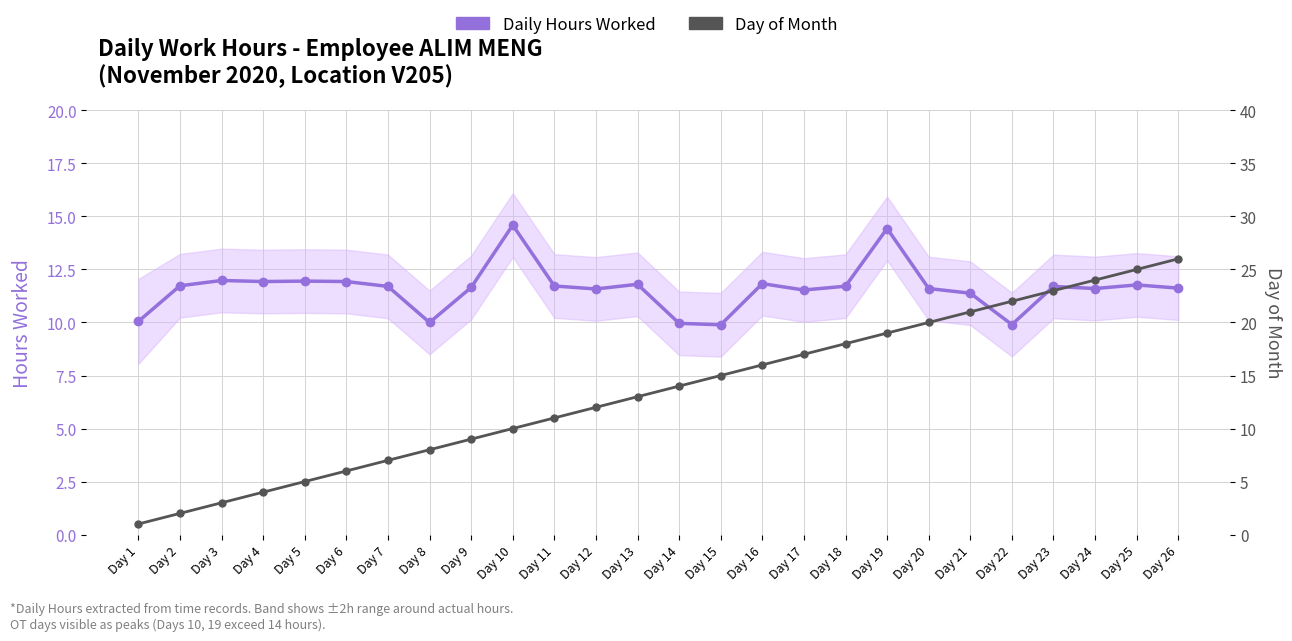

What is the sum of all Daily Hours Worked values?

301.5